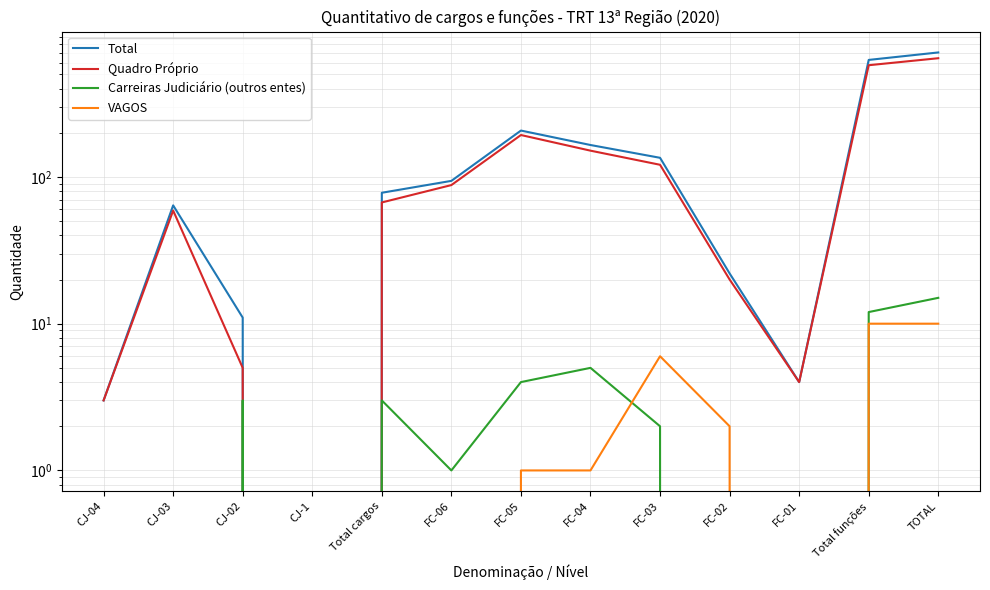

Is this an area chart (filled region under the line)?

No